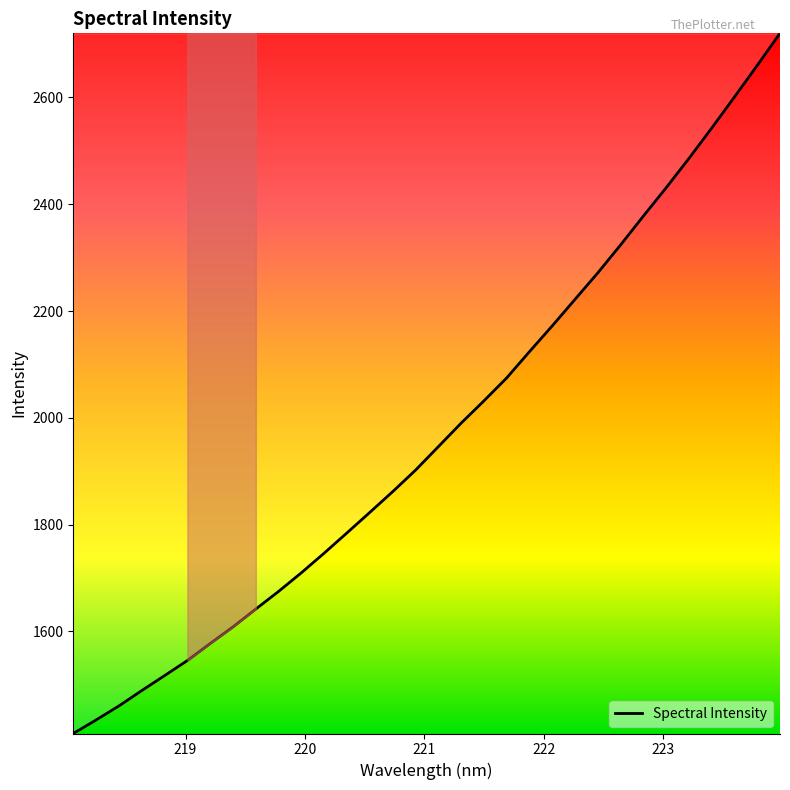

What is the difference between the maximum and minimum values?

1311.4